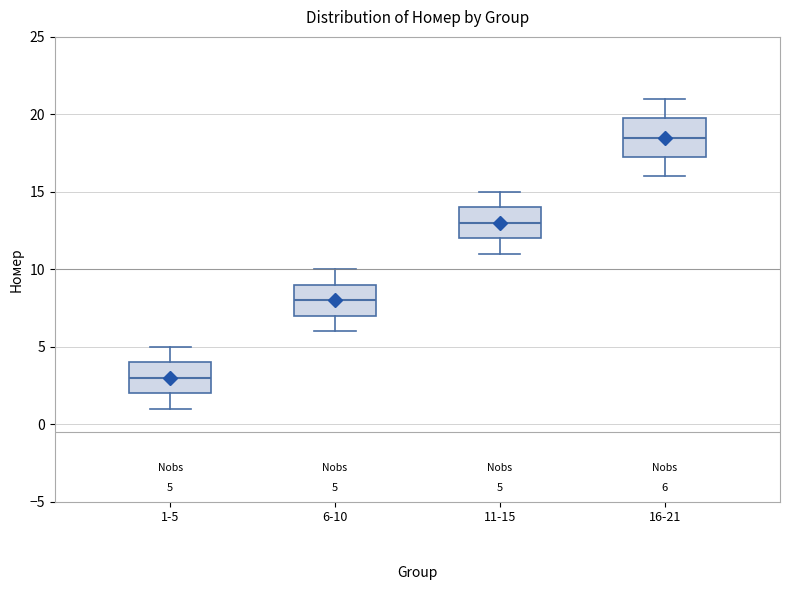

Comparing the boxes themselves (not the whiskers), which one is the tallest?

16-21